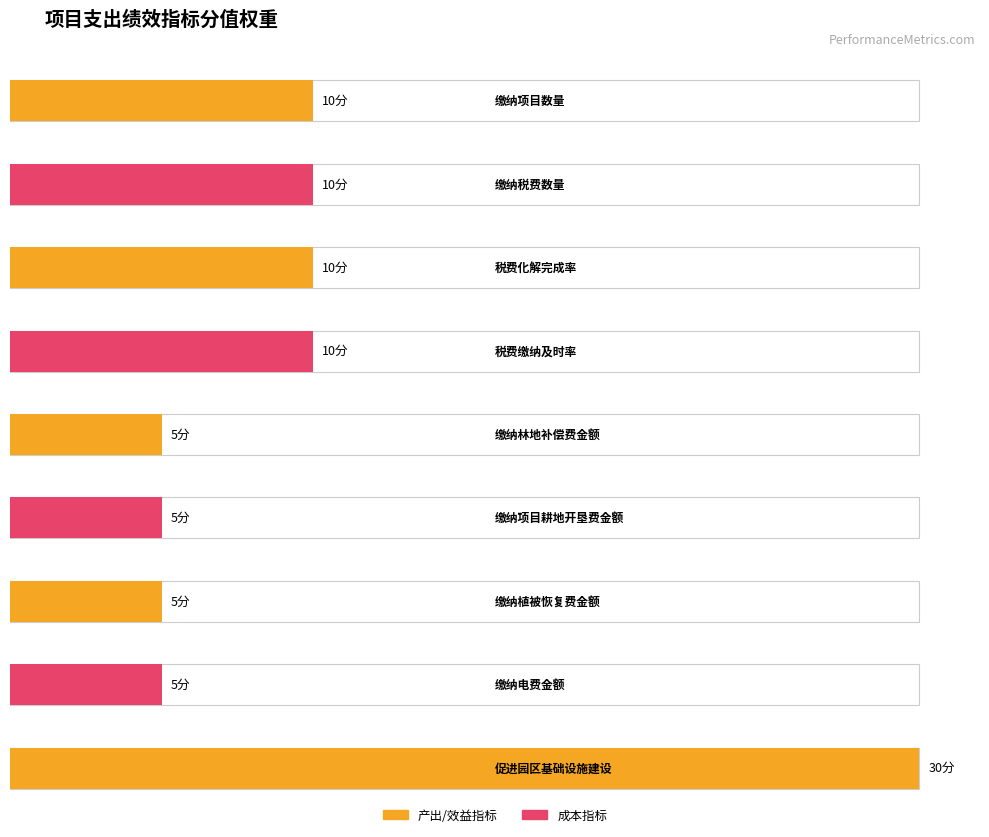

What is the difference between the second highest and second lowest values?

5